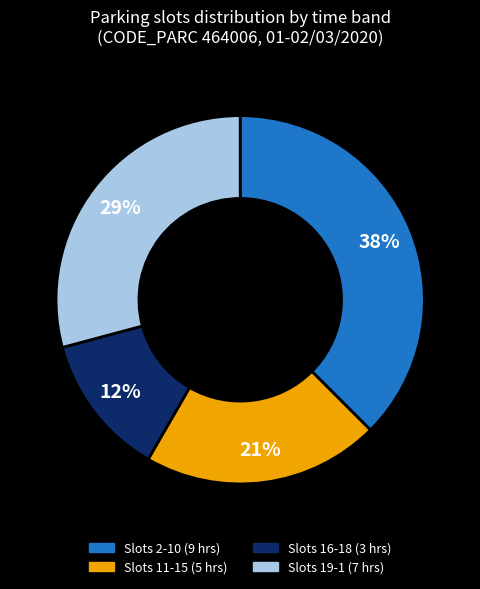

How many segments does this pie chart have?

4